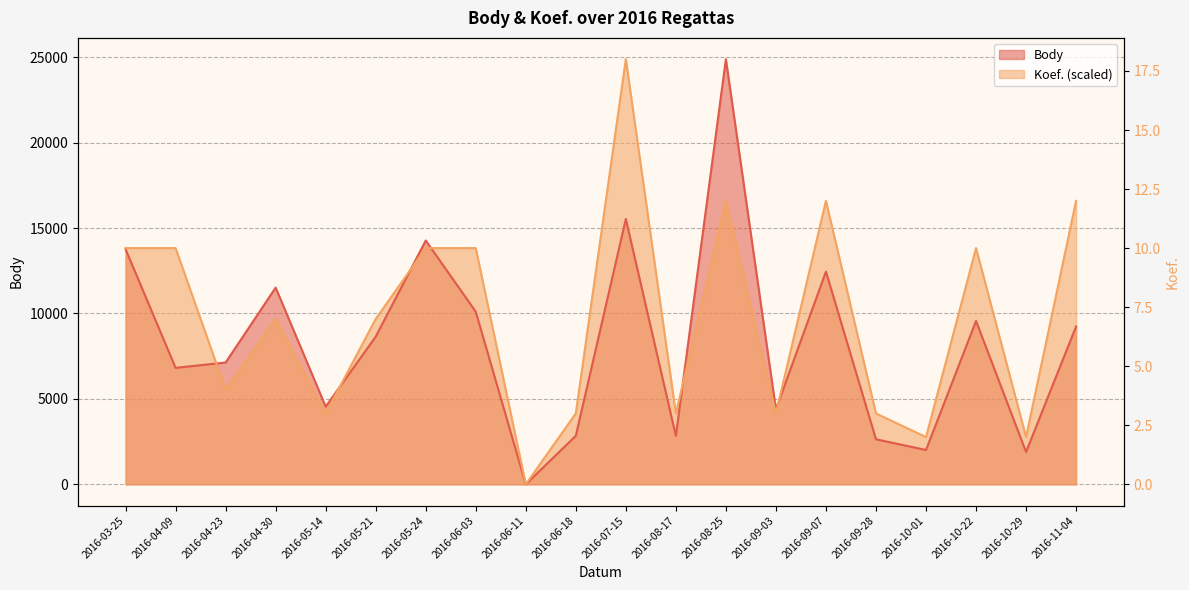

Between 2016-07-15 and 2016-06-11, which is larger?

2016-07-15